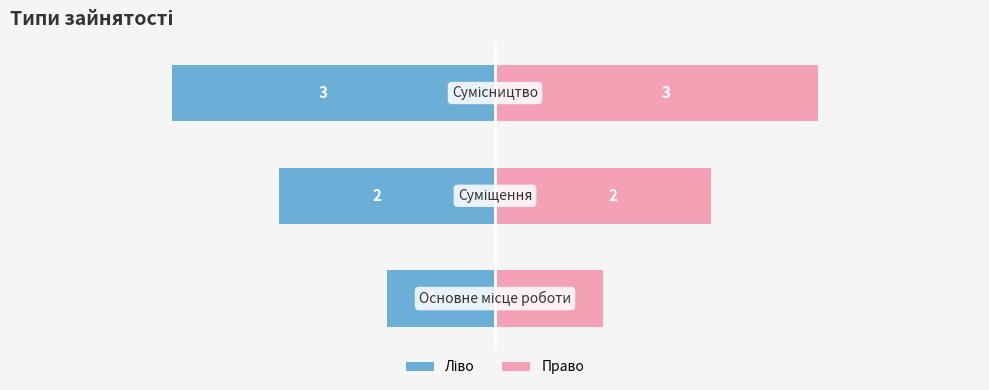

How many data points in Ідентифікатор (ліво) are above -2?

1